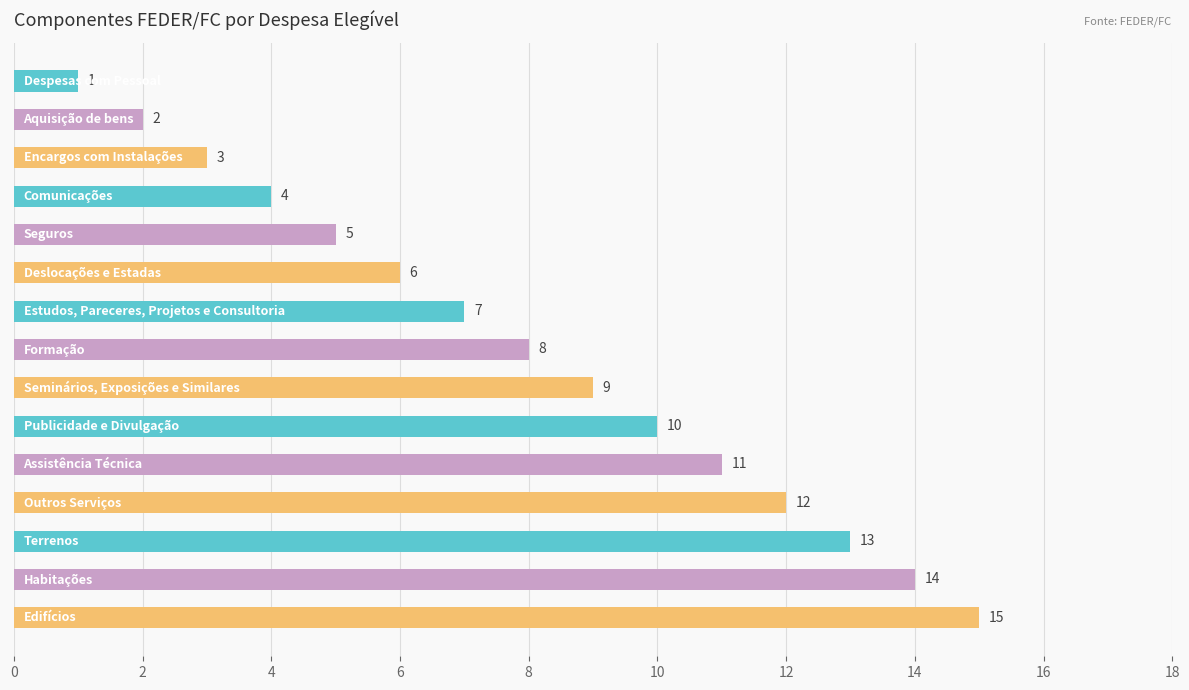

What is the difference between the maximum and minimum values?

14